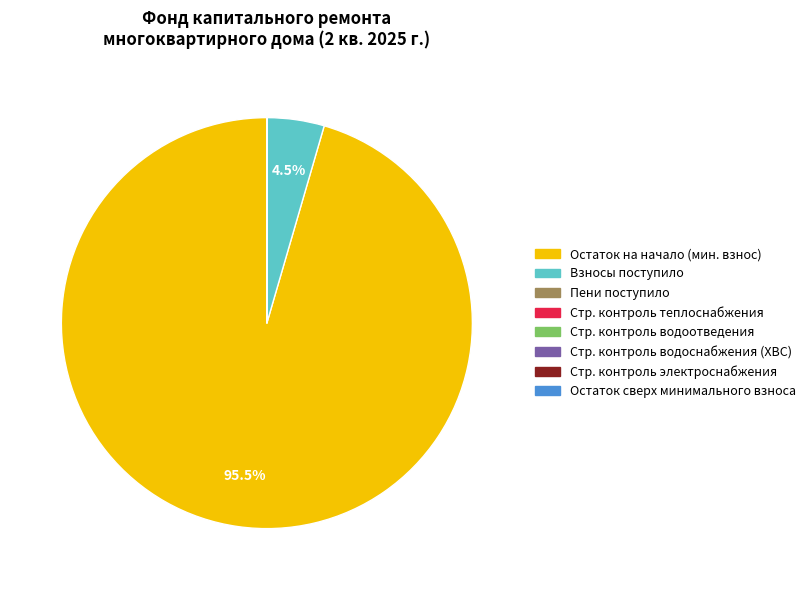

Does any single category account for the majority?

Yes